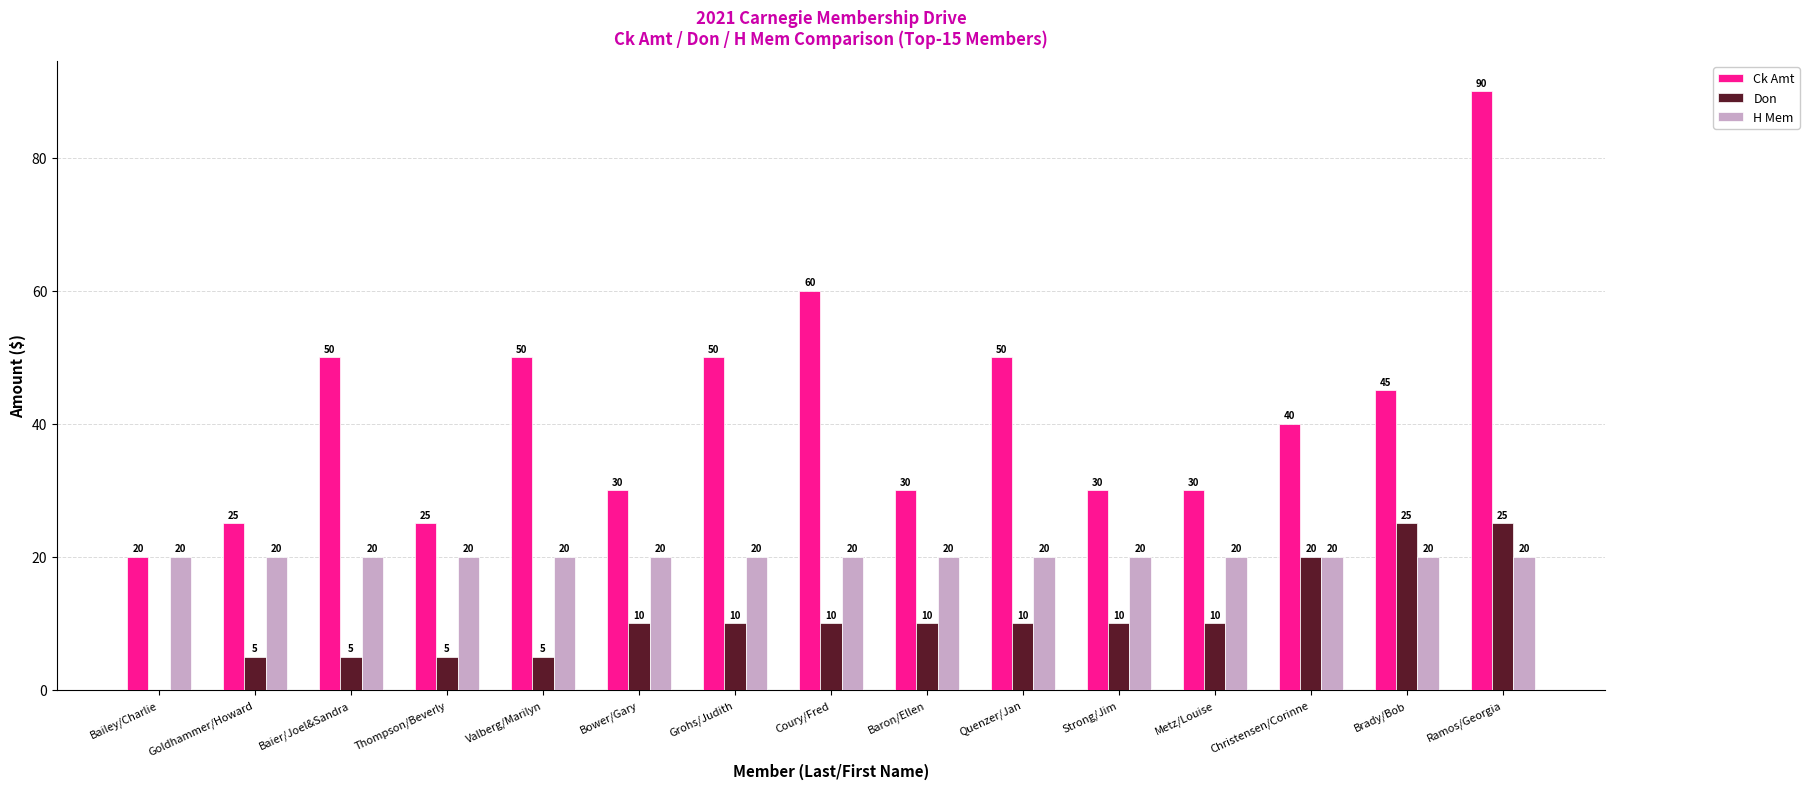

What is the sum of the Ck Amt values at Ramos/Georgia and Baron/Ellen?

120